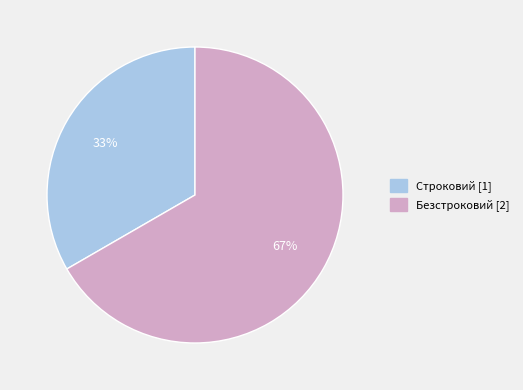

Approximately how many times larger is the value at Строковий compared to Безстроковий?

0.5